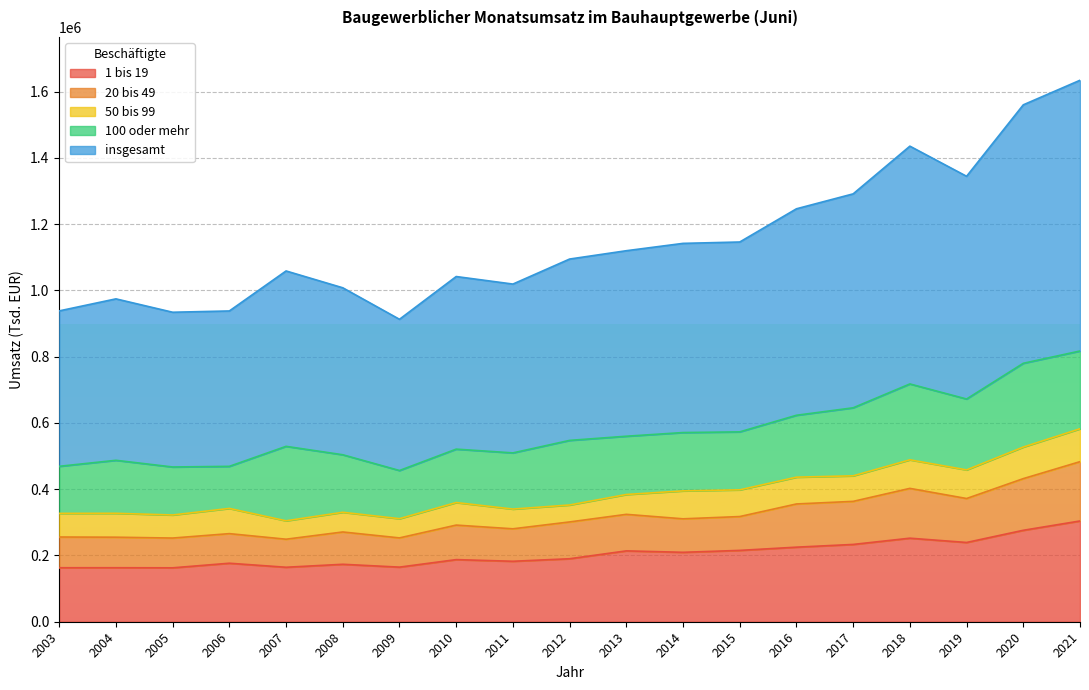

True or false: 1 bis 19 and 20 bis 49 intersect in this chart.

False